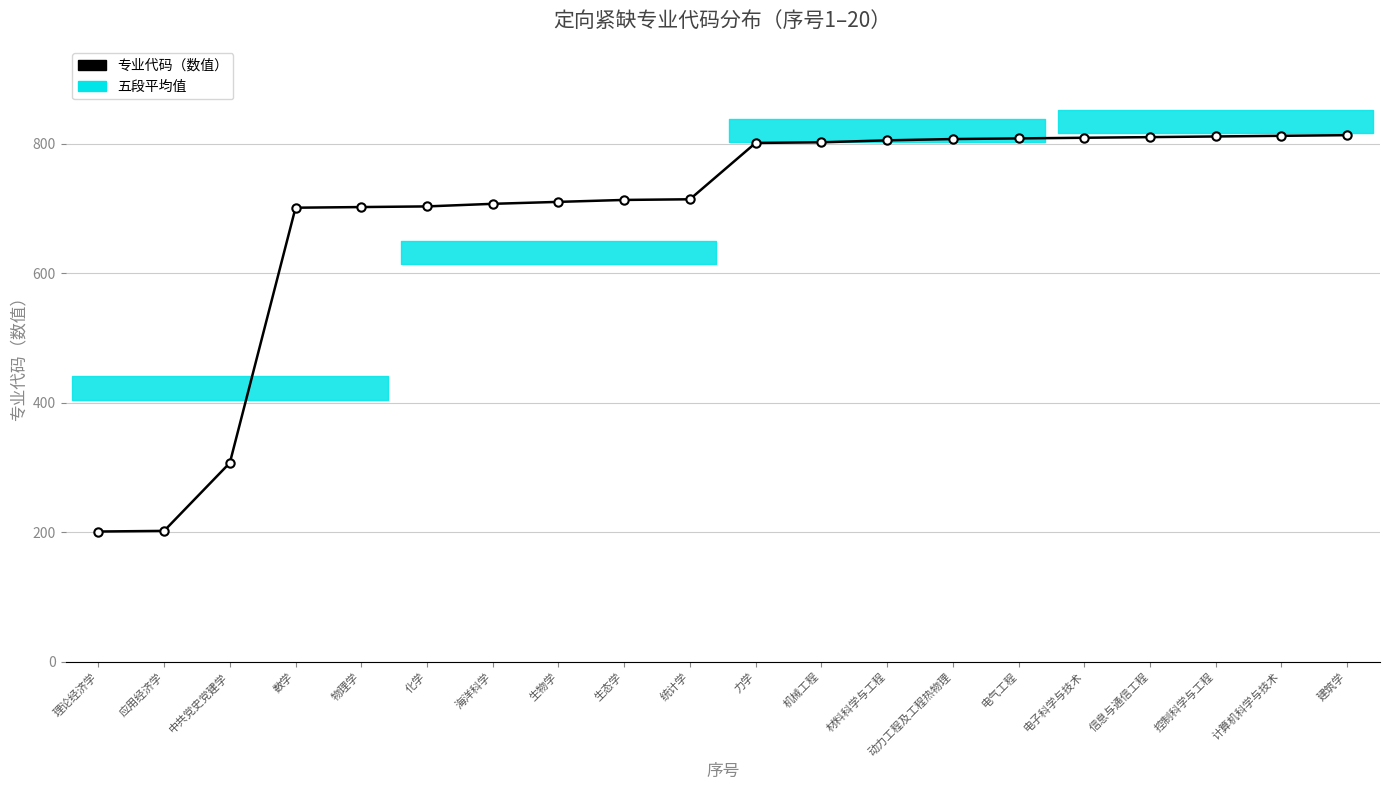

List the labels in order of value, largest first.

建筑学, 计算机科学与技术, 控制科学与工程, 信息与通信工程, 电子科学与技术, 电气工程, 动力工程及工程热物理, 材料科学与工程, 机械工程, 力学, 统计学, 生态学, 生物学, 海洋科学, 化学, 物理学, 数学, 中共党史党建学, 应用经济学, 理论经济学